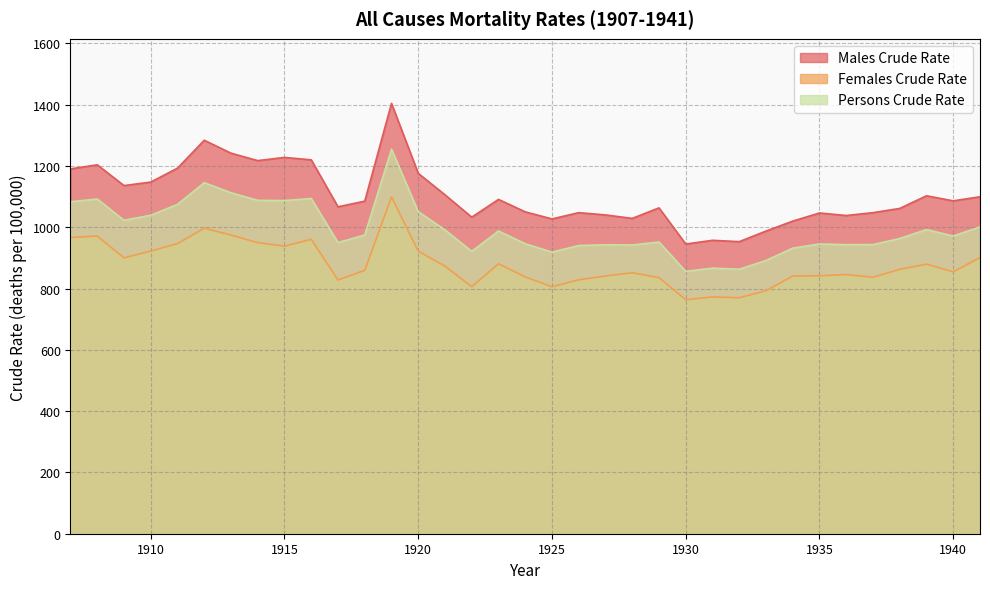

True or false: Males Crude Rate and Females Crude Rate intersect in this chart.

False